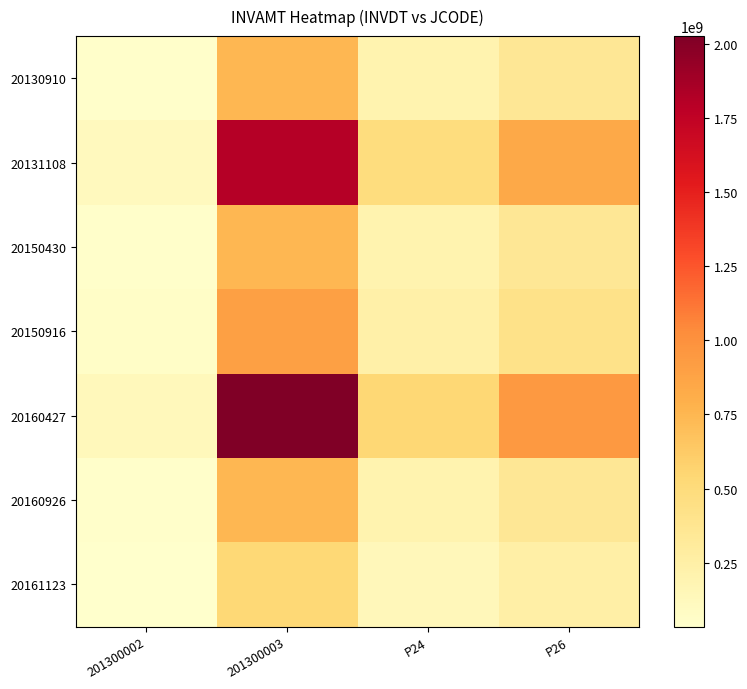

At how many categories does at least one series exceed 1194861439?

1